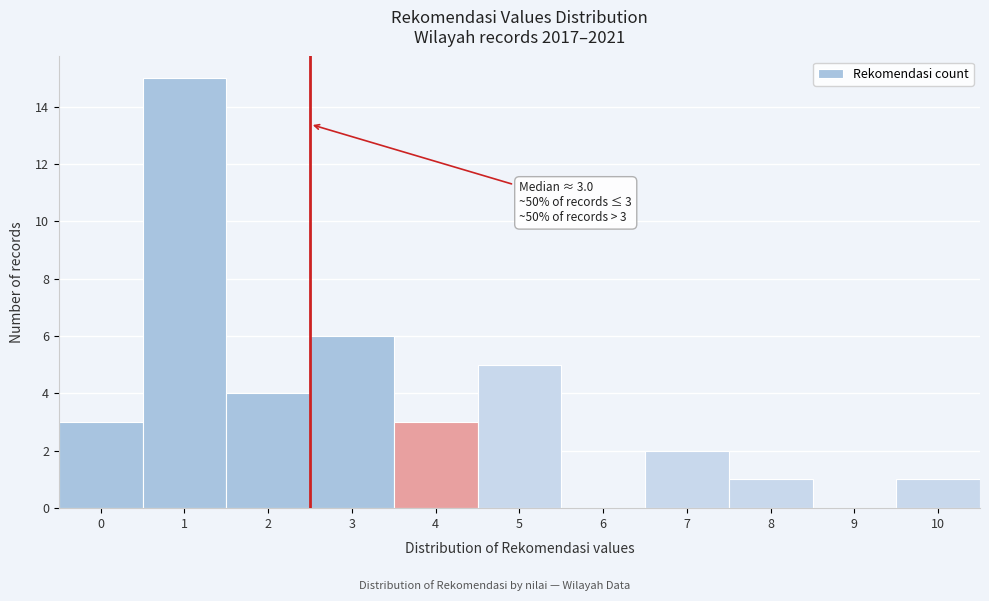

Reading left to right, what are all the values shown in this chart?

0=3	1=15	2=4	3=6	4=3	5=5	6=0	7=2	8=1	9=0	10=1